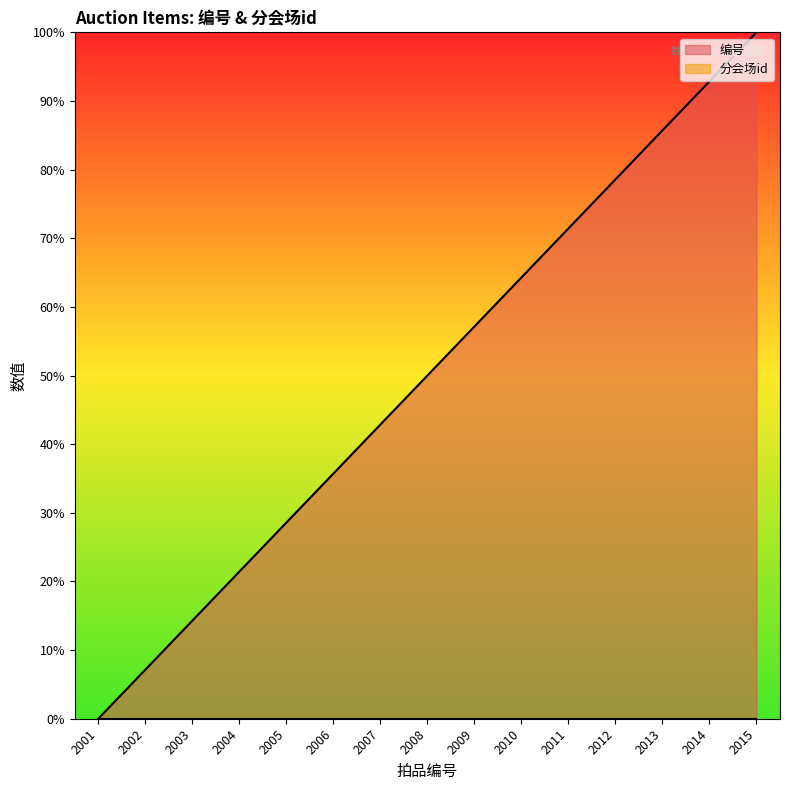

What is the sum of all values?

750.0